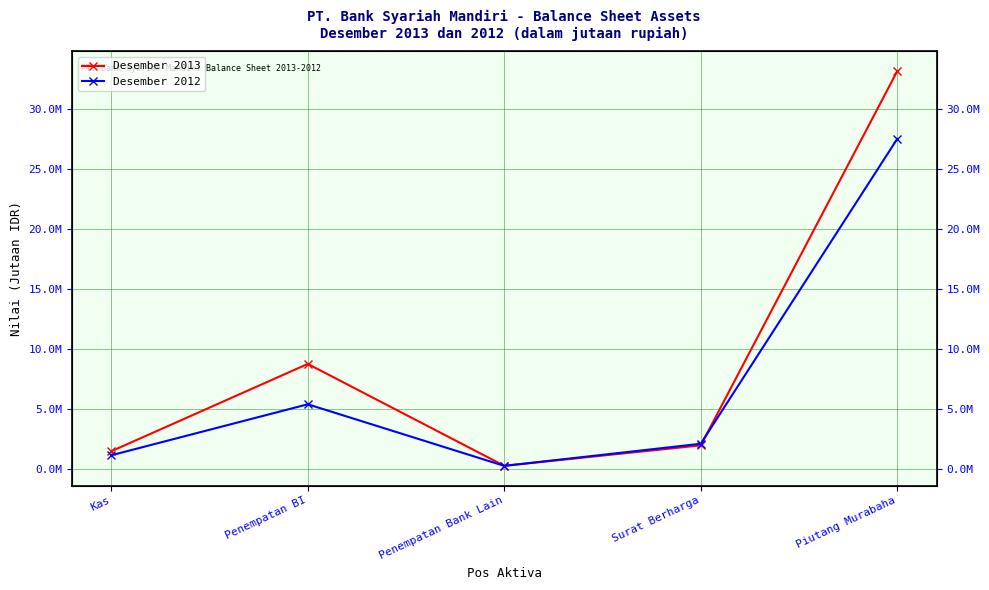

Rank the categories by Desember 2012 value from highest to lowest.

Piutang Murabaha, Penempatan BI, Surat Berharga, Kas, Penempatan Bank Lain